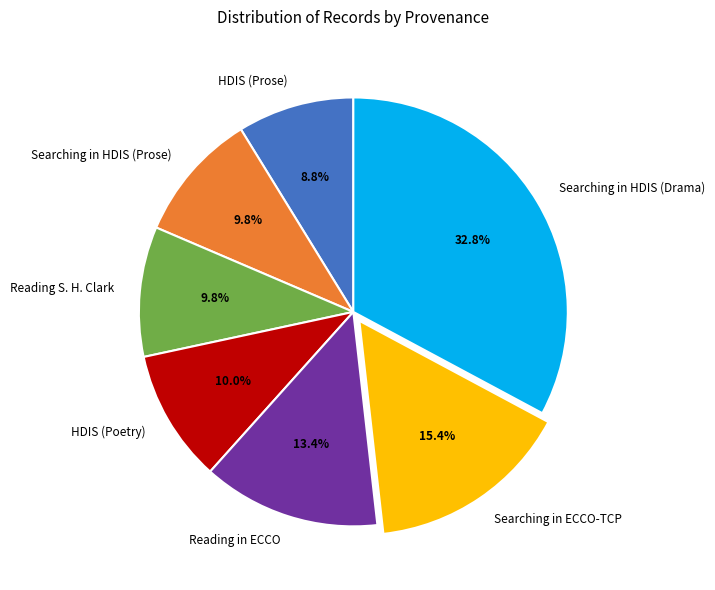

To the nearest percent, what is the difference between the HDIS (Poetry) and HDIS (Prose) slice percentages?

1%